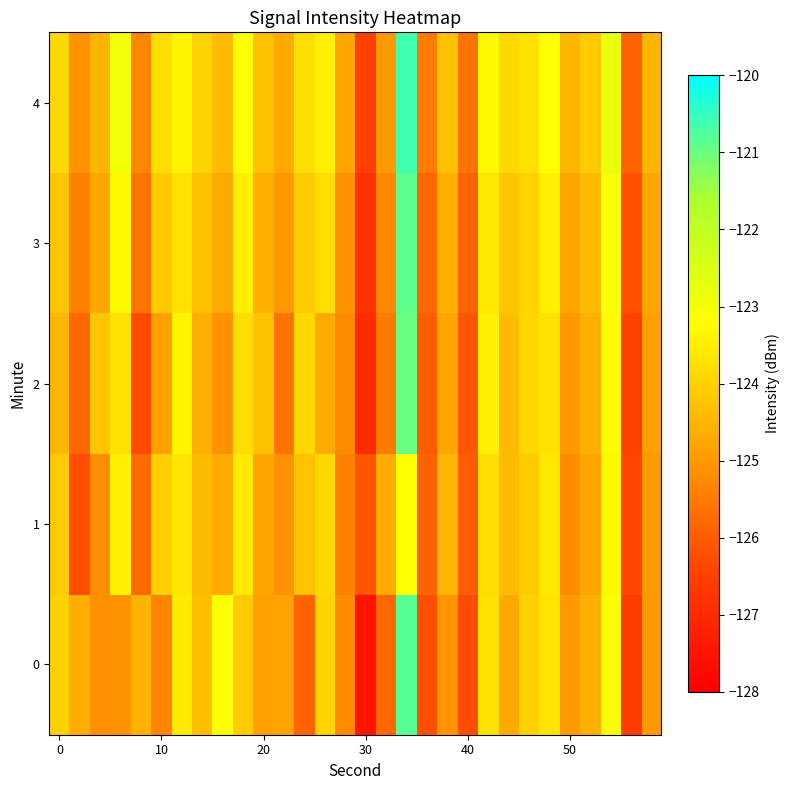

What is the maximum value shown in the chart?

-120.6